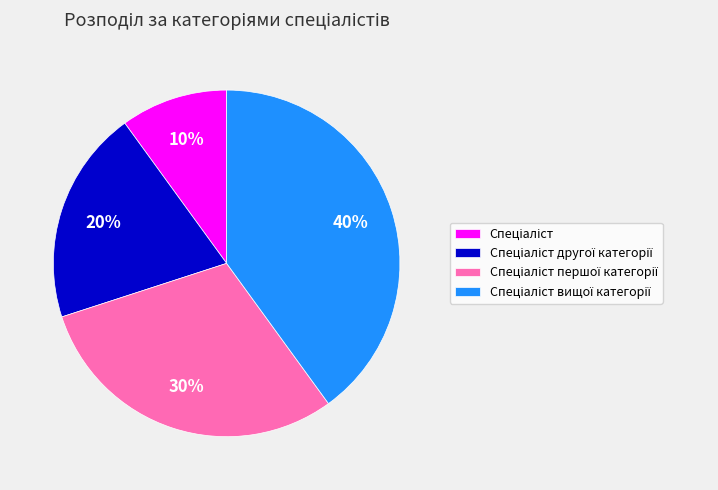

To the nearest percent, what is the average slice percentage?

25%